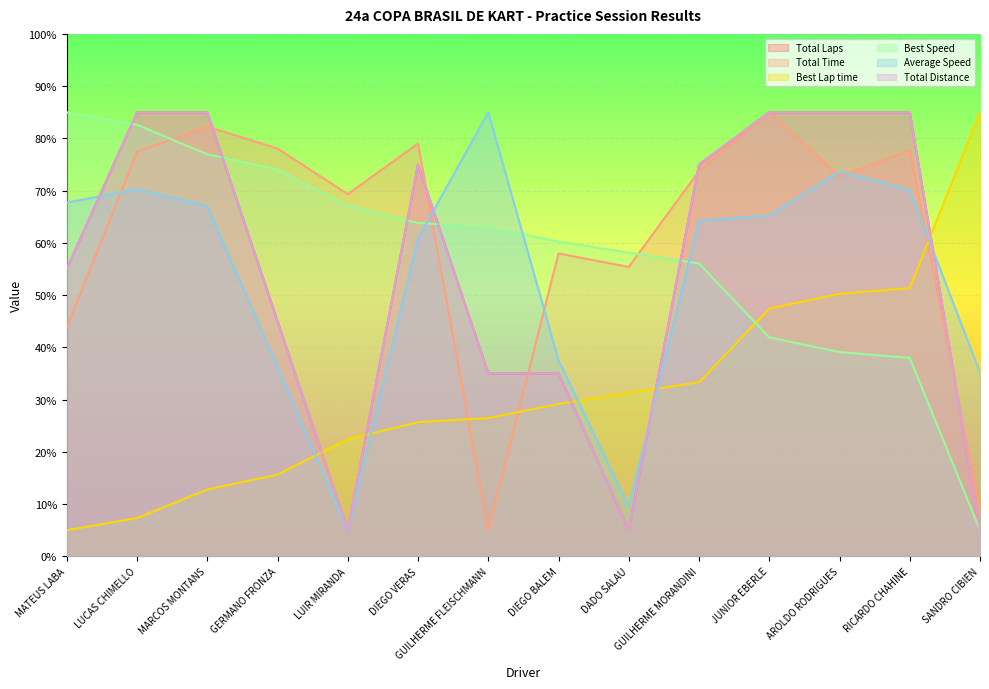

Reading right to left, list all the values displayed in this chart.

Total Laps: 5.0	85.0	85.0	85.0	75.0	5.0	35.0	35.0	75.0	5.0	45.0	85.0	85.0	55.0
Total Time: 8.6	77.7	72.7	85.0	73.8	55.4	58.0	5.0	79.0	69.3	78.1	82.2	77.4	43.8
Best Lap time: 85.0	51.4	50.2	47.4	33.3	31.3	29.2	26.5	25.7	22.4	15.6	12.8	7.3	5.0
Best Speed: 5.0	38.0	39.1	41.9	56.1	58.1	60.3	63.0	63.8	67.1	74.0	77.0	82.6	85.0
Average Speed: 35.2	70.1	73.6	65.3	64.2	9.6	37.5	85.0	60.8	5.0	36.2	67.0	70.3	67.7
Total Distance: 5.0	85.0	85.0	85.0	75.0	5.0	35.0	35.0	75.0	5.0	45.0	85.0	85.0	55.0